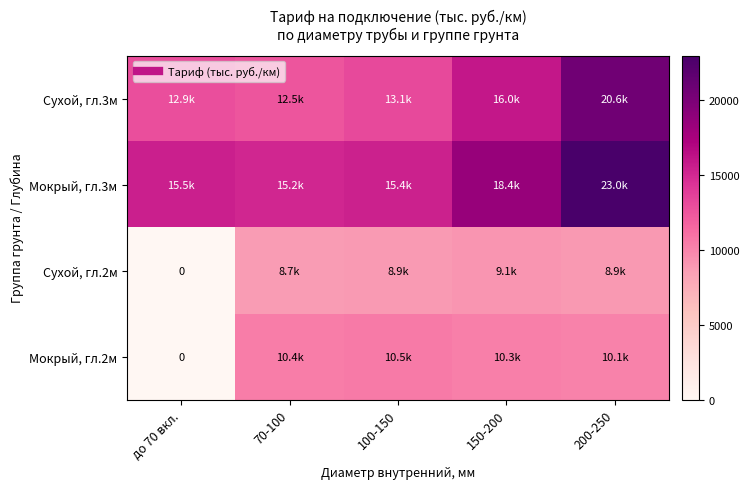

Which series has the largest total across all categories?

Мокрый, гл.3м